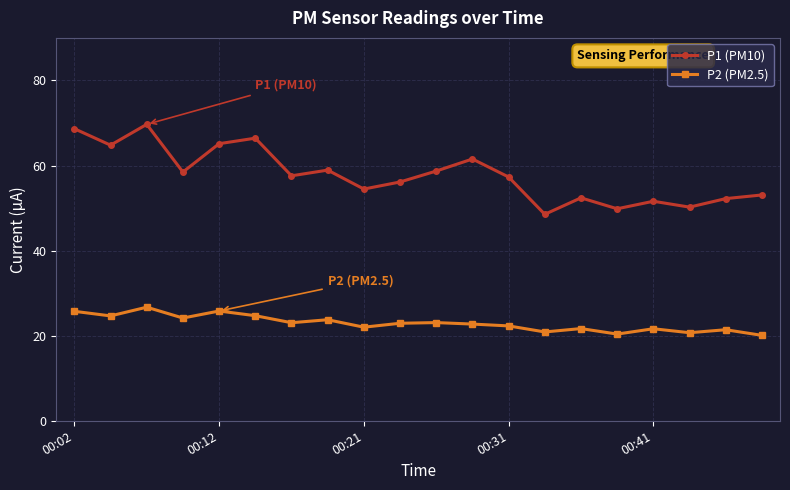

True or false: P1 (PM10) and P2 (PM2.5) intersect in this chart.

False